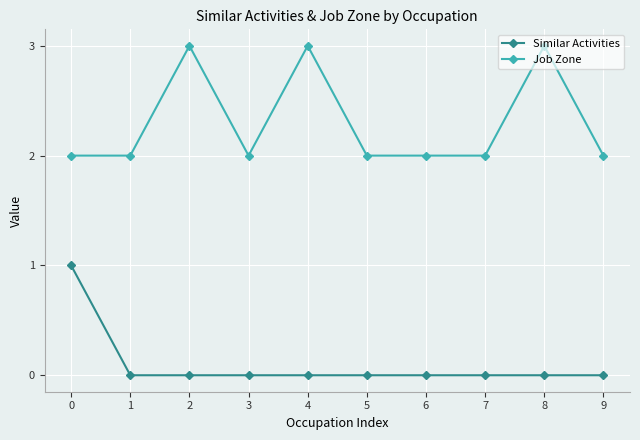

Rank the series by their maximum value, from lowest to highest.

Similar Activities, Job Zone